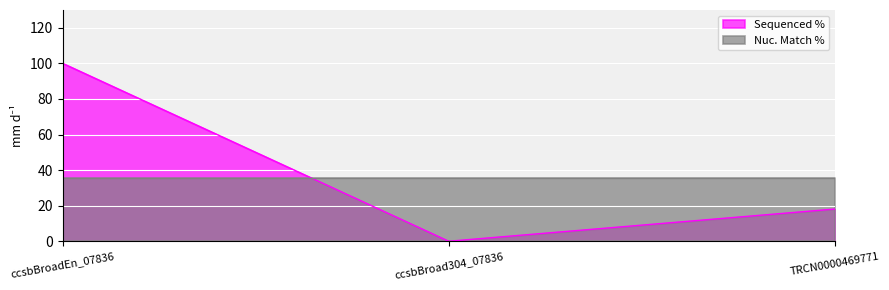

What is the approximate value at ccsbBroadEn_07836?

100.0